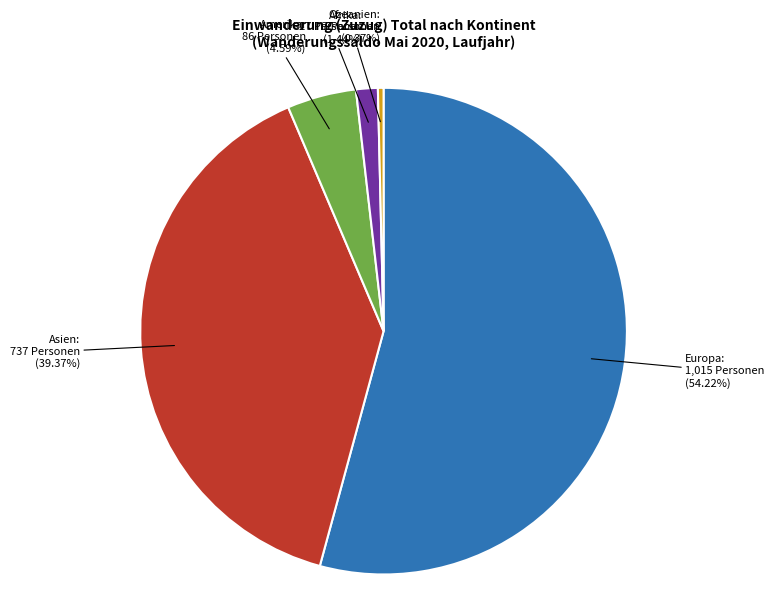

Is there a majority slice in this chart?

Yes